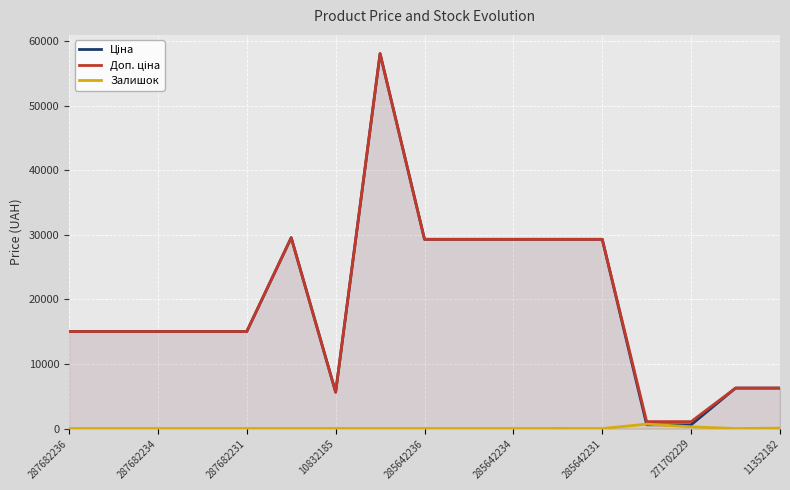

True or false: Доп. ціна and Залишок cross at least once.

False